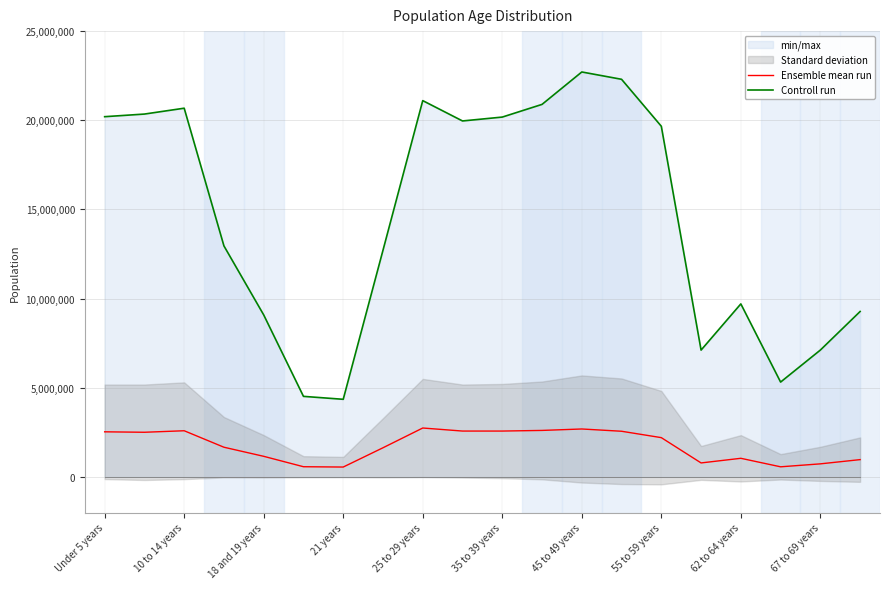

The Ensemble mean run series shows 1479939 at 13. True or false?

False